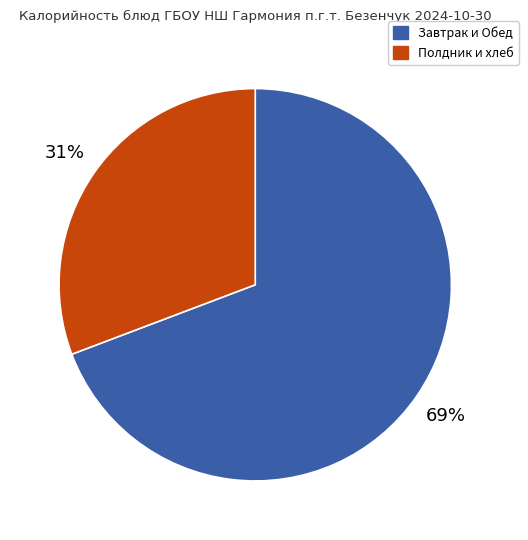

To the nearest percent, what is the average slice percentage?

50%